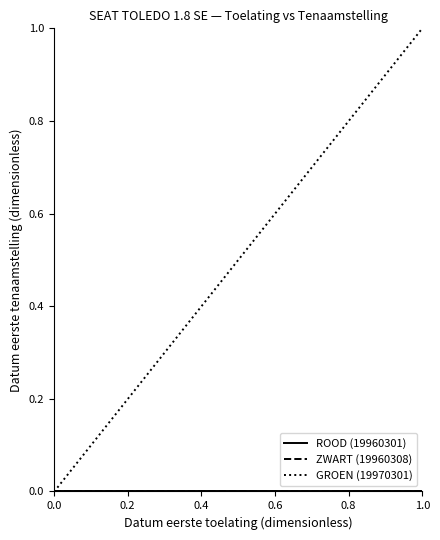

Does the chart display data point markers on the line(s)?

No